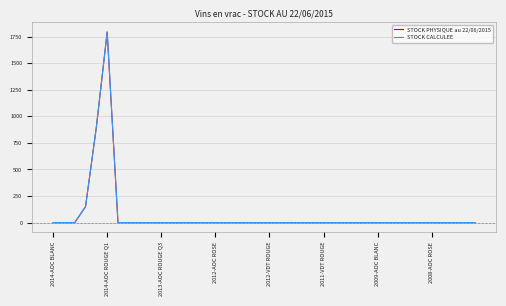

How many values in the STOCK PHYSIQUE au 22/06/2015 series are below 0?

2